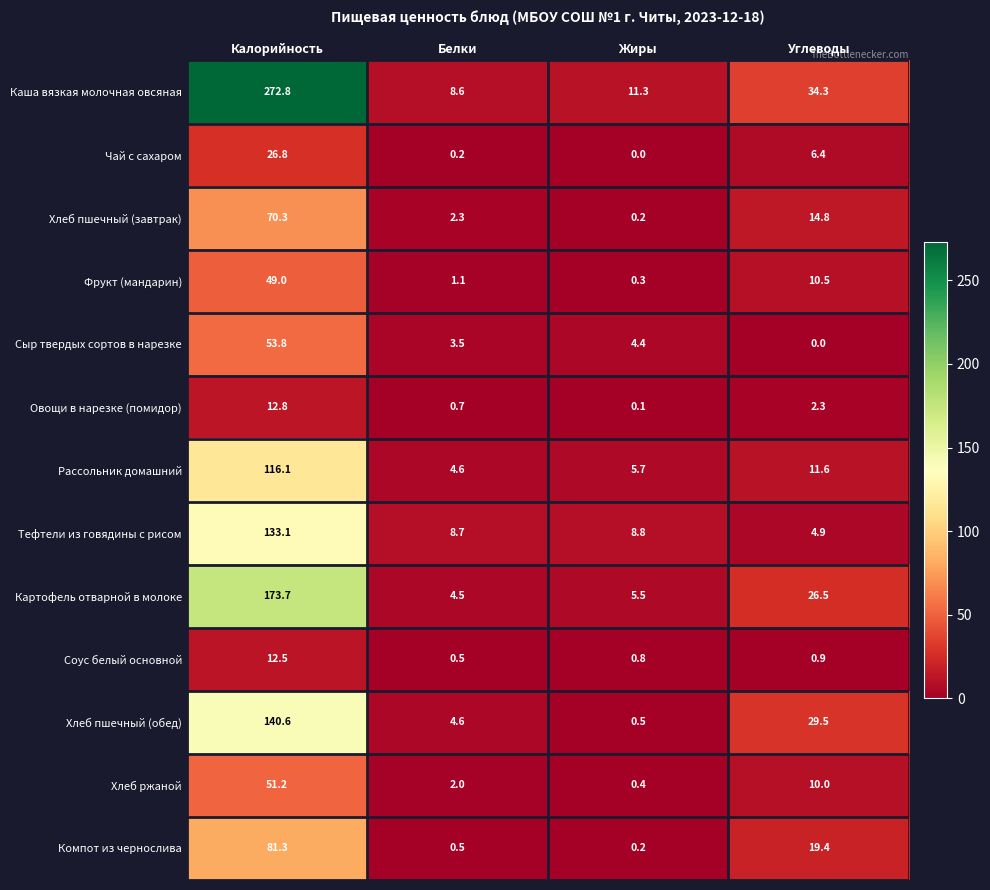

At Калорийность, list the series in order from smallest to largest.

Соус белый основной, Овощи в нарезке (помидор), Чай с сахаром, Фрукт (мандарин), Хлеб ржаной, Сыр твердых сортов в нарезке, Хлеб пшечный (завтрак), Компот из чернослива, Рассольник домашний, Тефтели из говядины с рисом, Хлеб пшечный (обед), Картофель отварной в молоке, Каша вязкая молочная овсяная